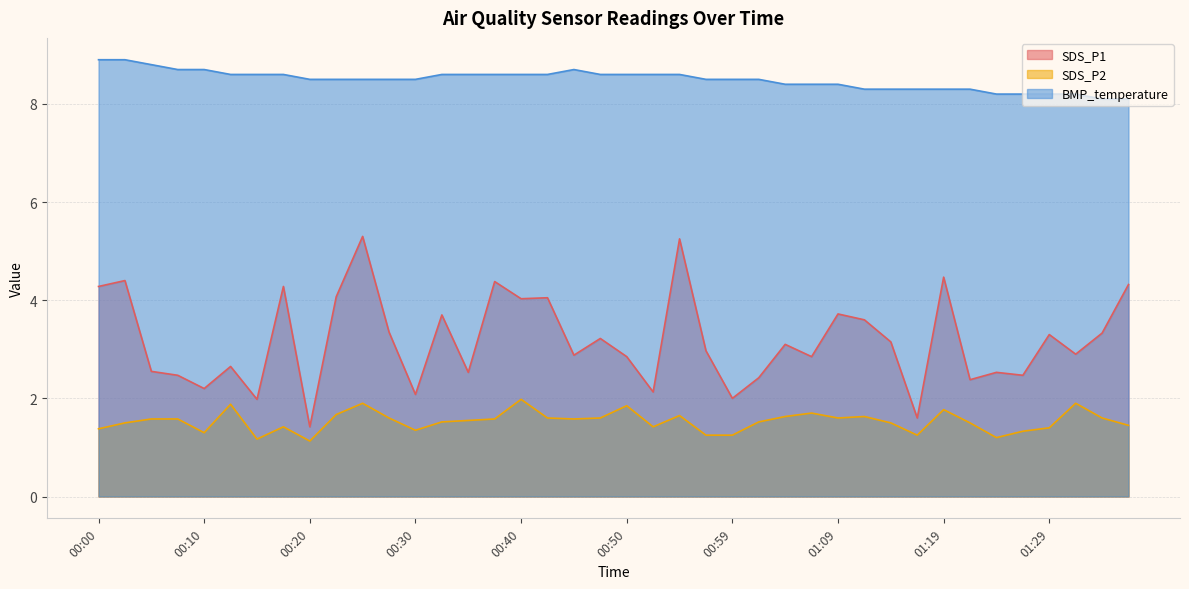

True or false: SDS_P2 has a value of 0.4 at 01:12.

False